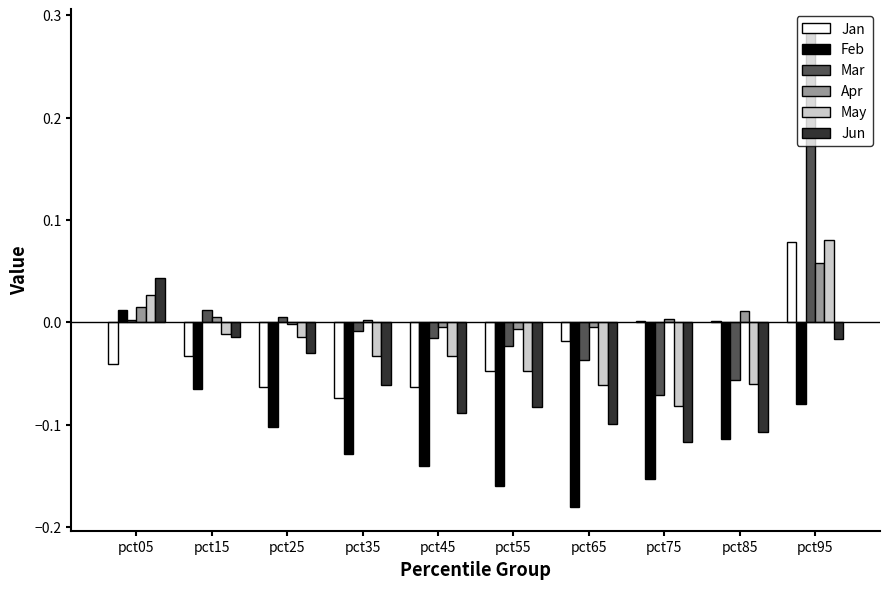

How many series are shown in this chart?

6